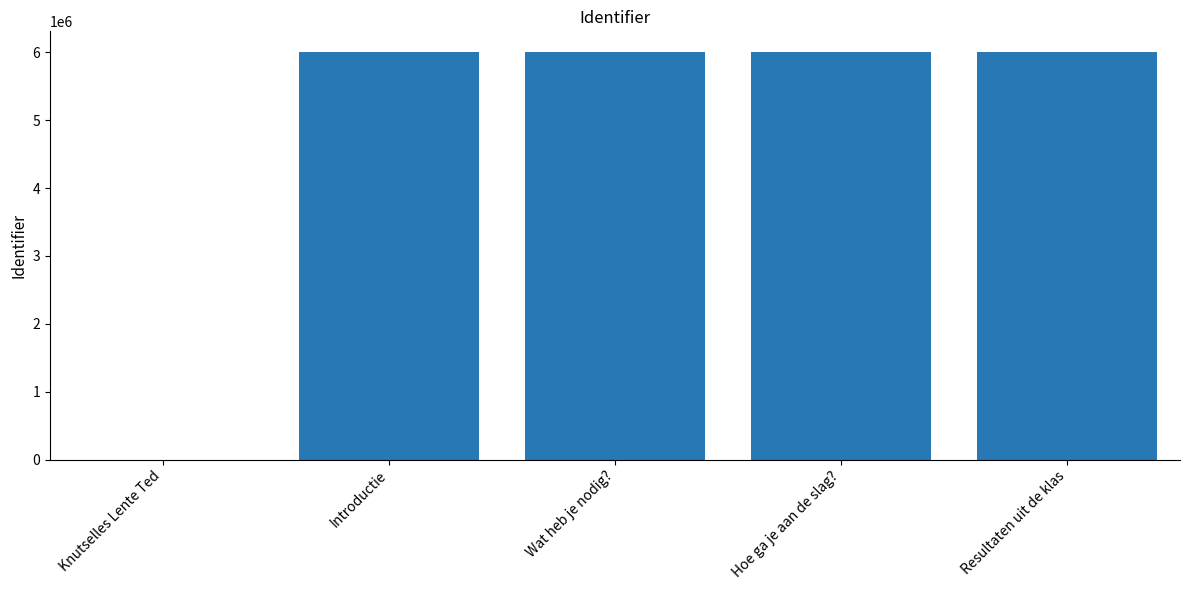

True or false: the data shows 9632109 at Introductie.

False